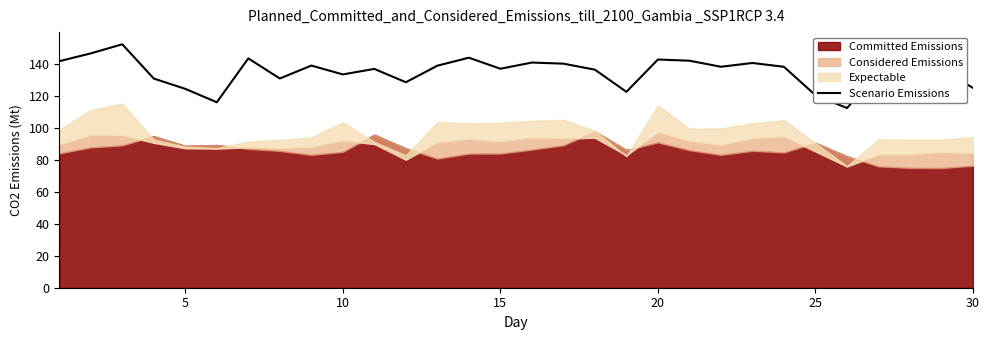

The value of Scenario Emissions at 20 is 142.7. True or false?

True